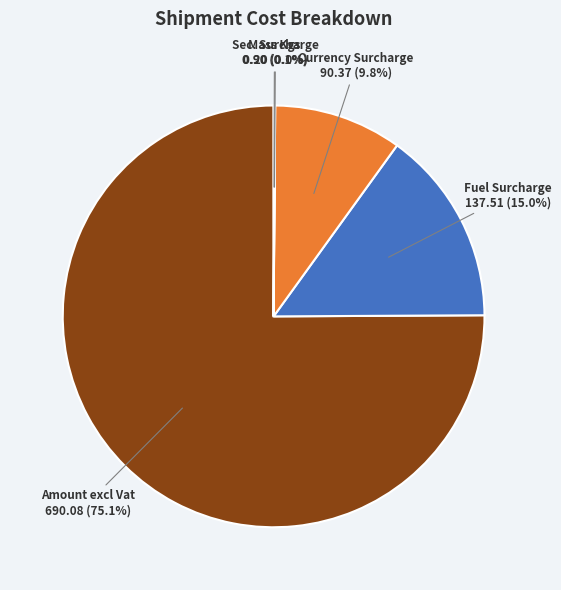

Is it true that Fuel Surcharge is 15% of the pie?

True